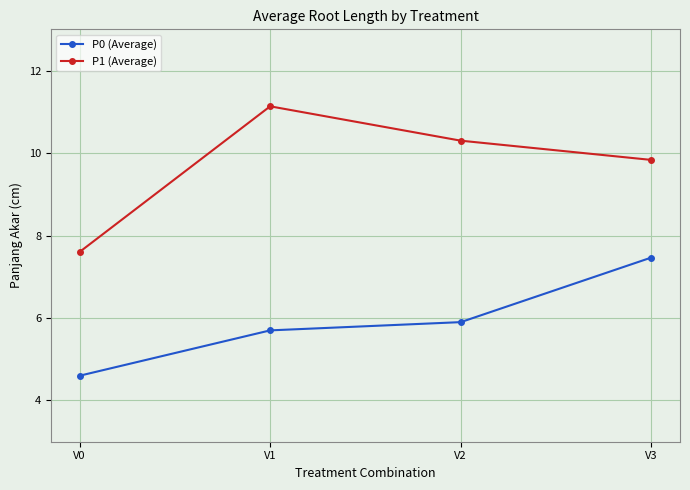

Between V0 and V1, which series saw the biggest shift?

P1 (Average)